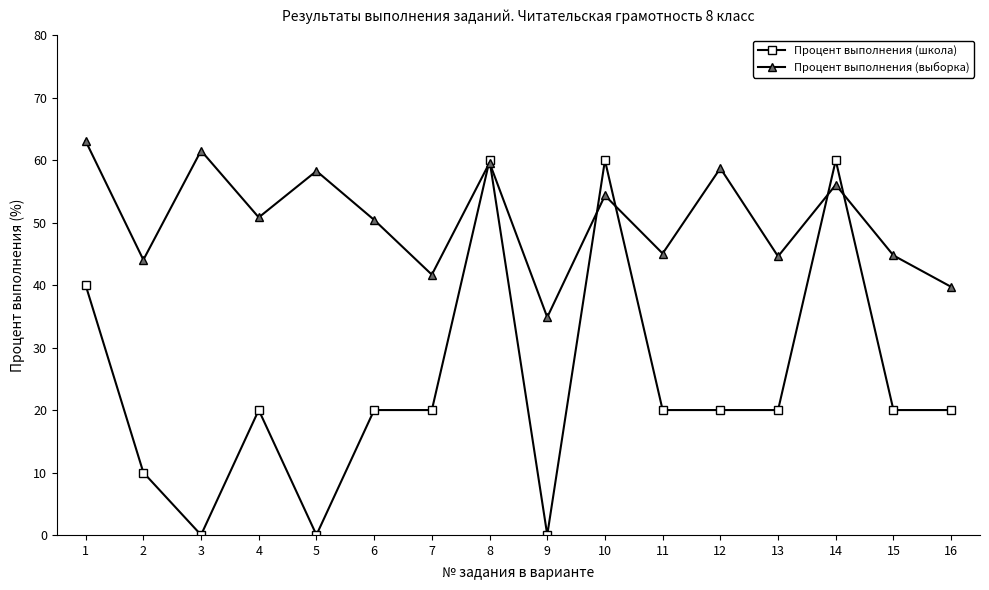

What is the difference between the highest and lowest values at 13?

24.6